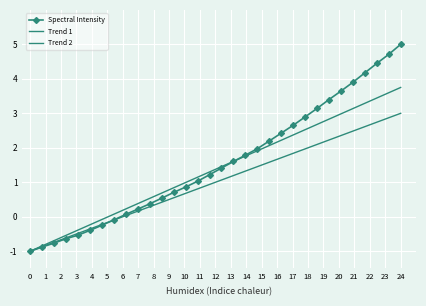

The value of Spectral Intensity at 24 is 1.8. True or false?

False